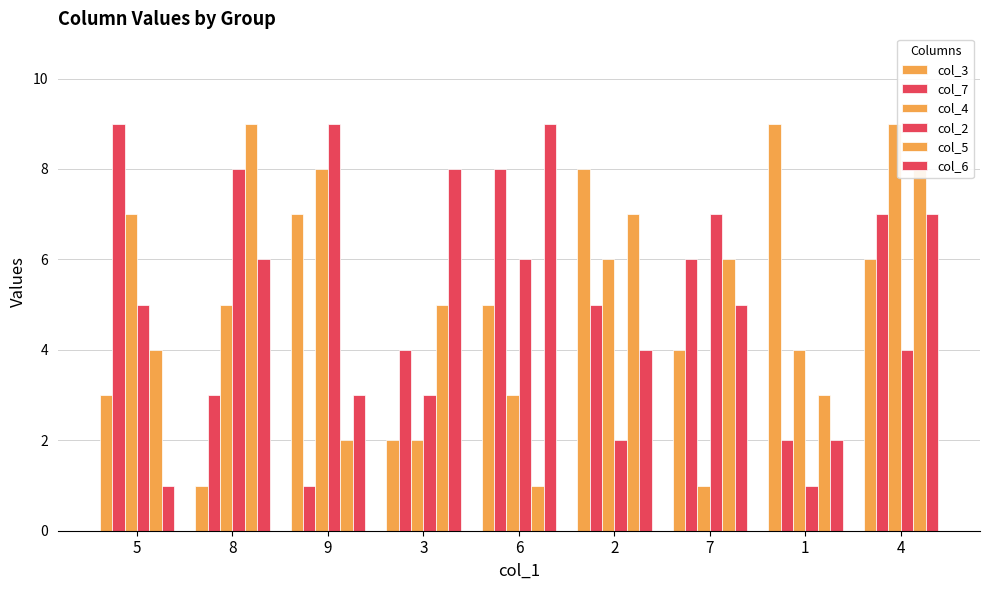

Which series has the widest spread of values?

col_3